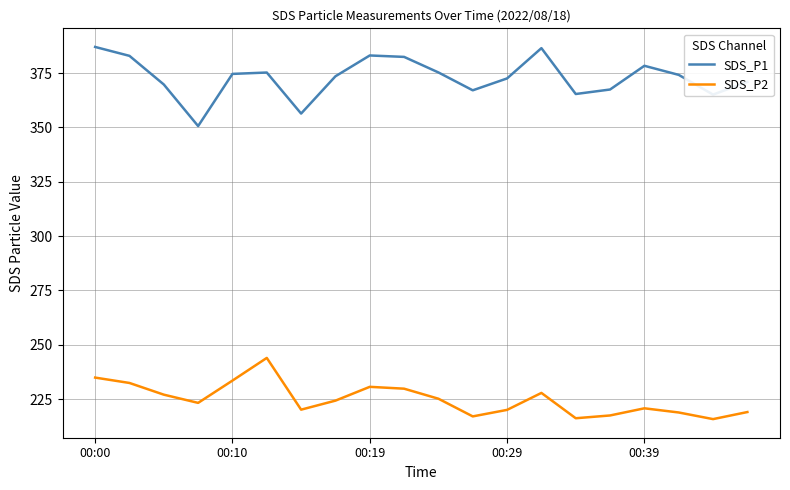

What is the difference between the maximum and minimum values in the SDS_P1 series?

36.4